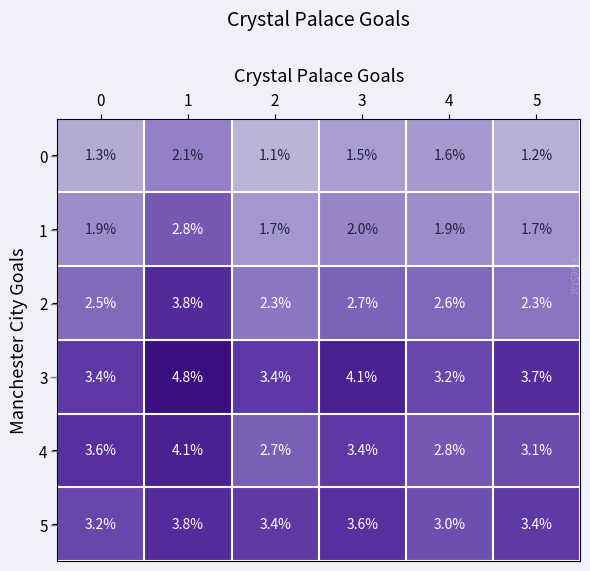

True or false: 5 has a value of 5.1 at 5.

False